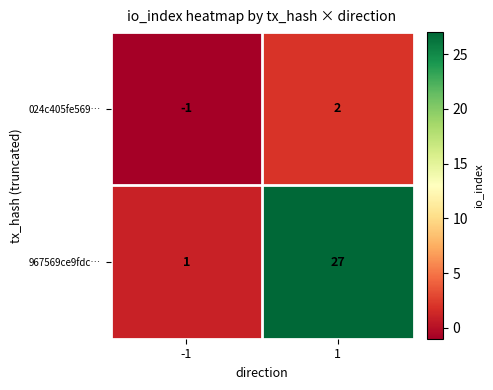

Which series has the largest total across all categories?

967569ce9fdc…